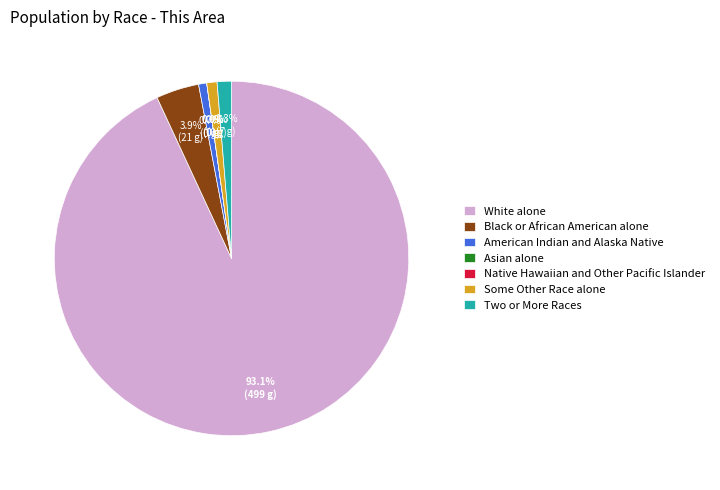

To the nearest percent, what percentage of the pie is White alone?

93%